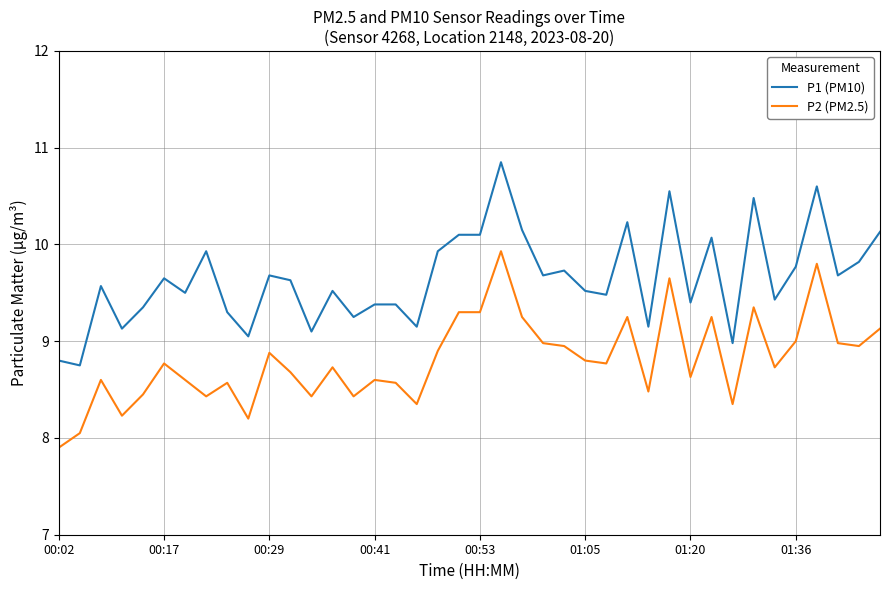

Count the number of data series in this chart.

2